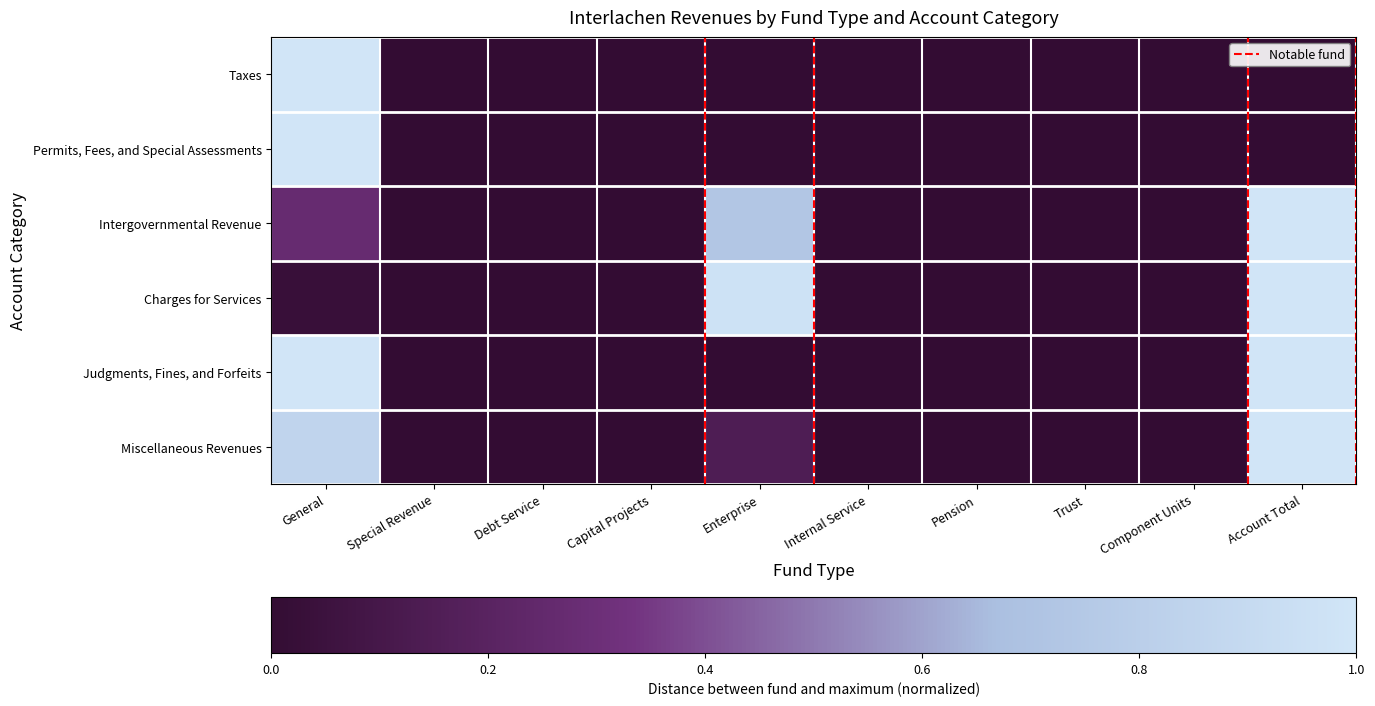

Where is Charges for Services nearest to the value 0?

Special Revenue